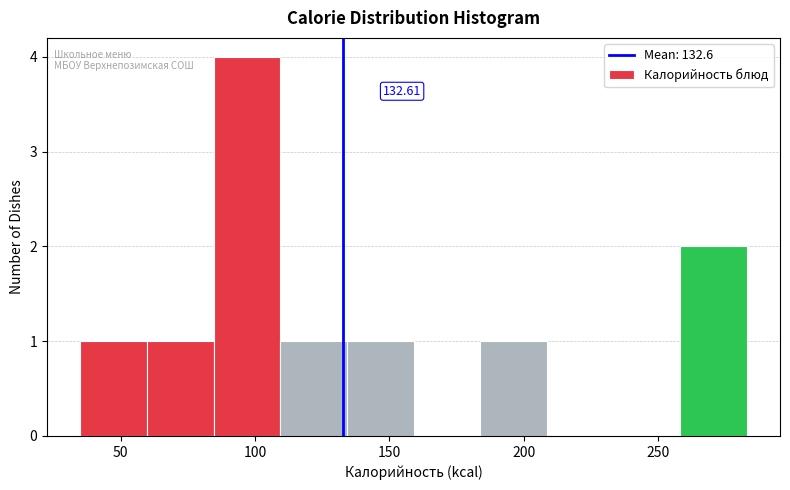

Over which range of the x-axis is the bar tallest?

85 to 110